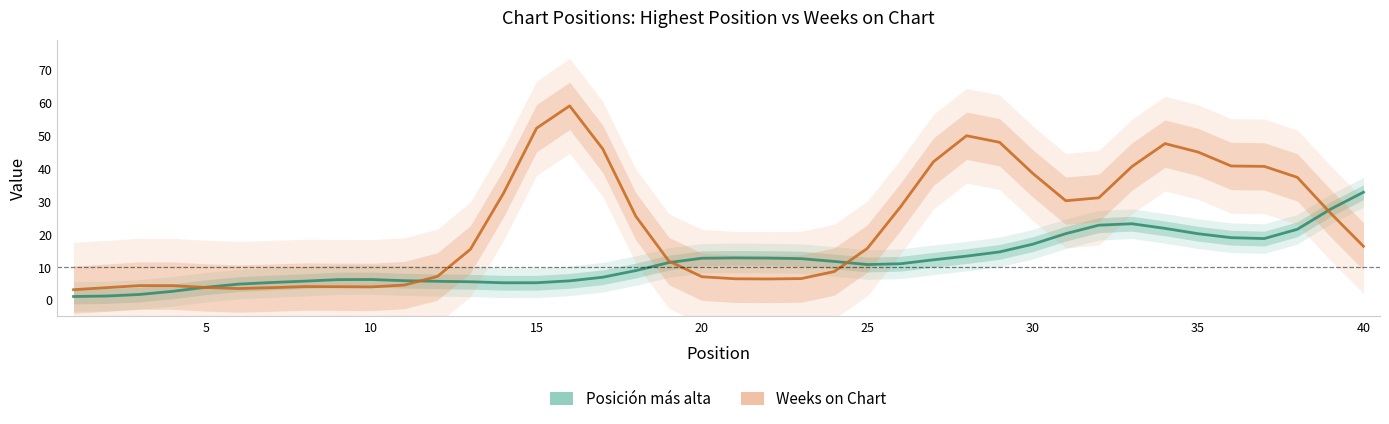

Does the chart display data point markers on the line(s)?

No